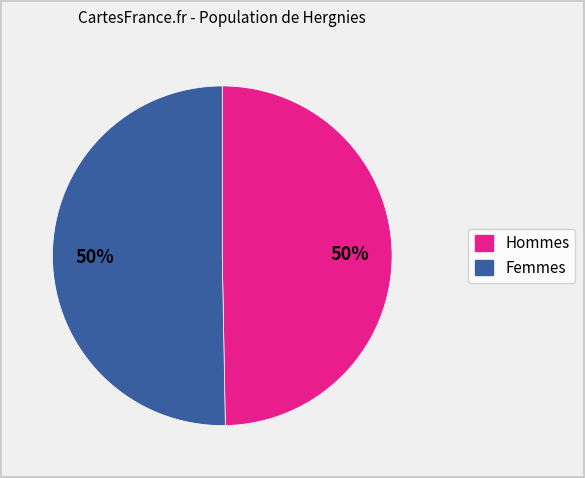

To the nearest percent, what is the average slice percentage?

50%